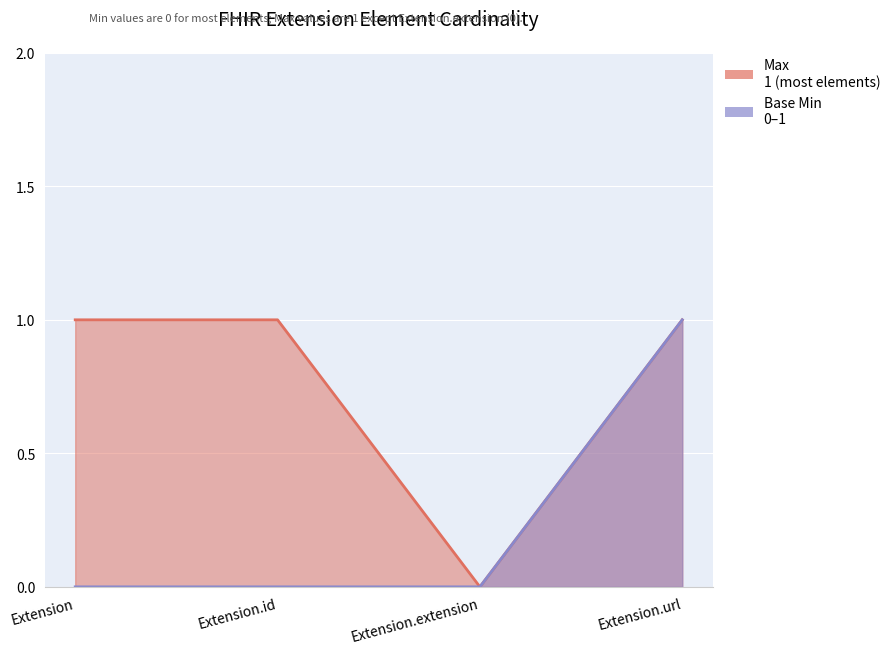

Between Extension and Extension.id, which series saw the biggest shift?

Max